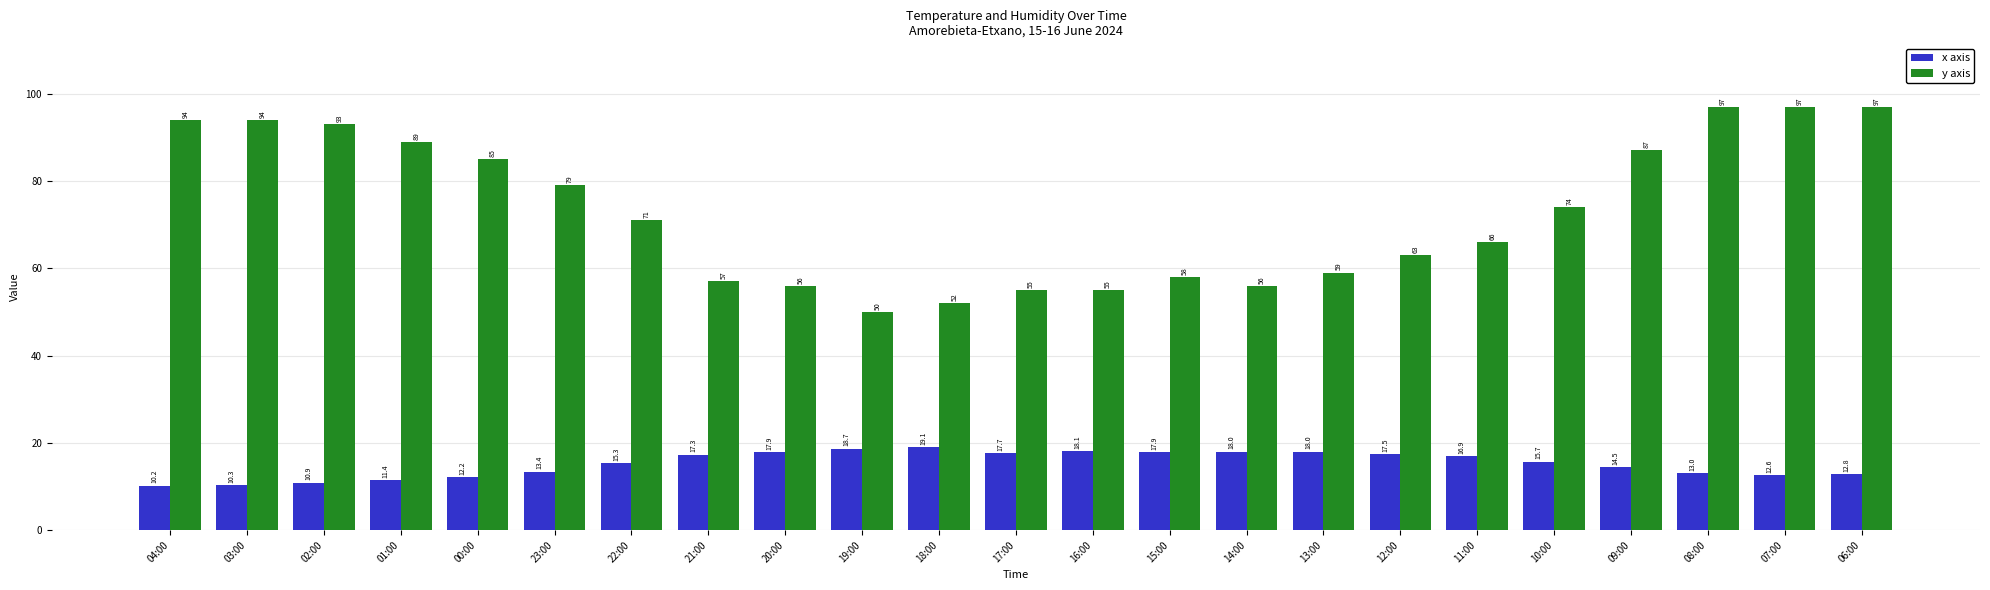

What is the difference between the highest and lowest values at 04:00?

83.8